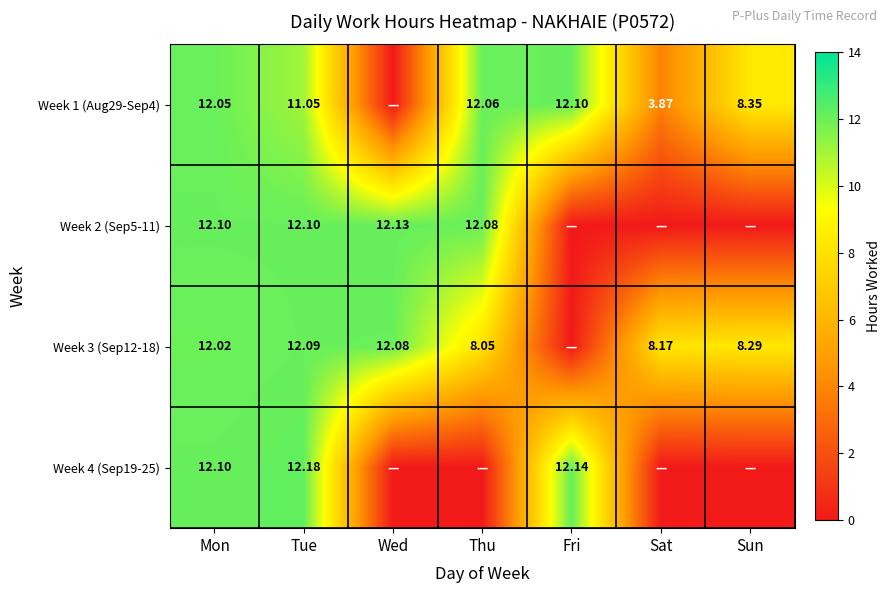

Which series has the largest total across all categories?

Week 3 (Sep12-18)